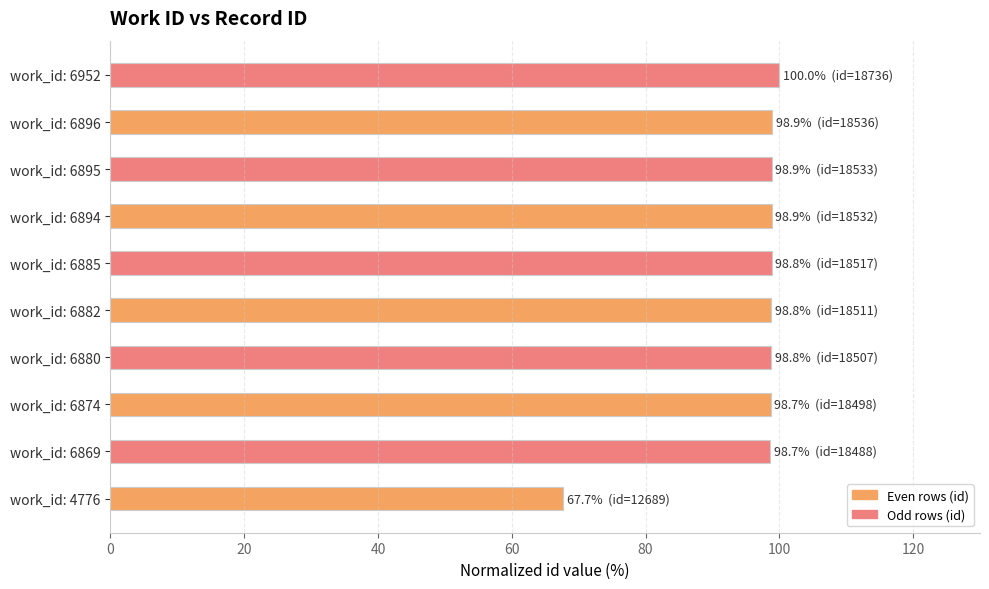

The chart shows a value of 39.6 at work_id: 6874. True or false?

False